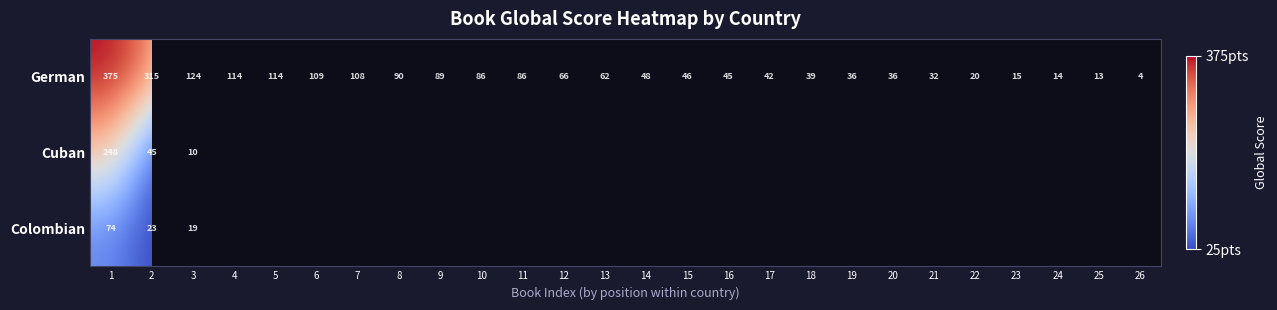

True or false: Cuban has a value of 17.0 at 3.

False